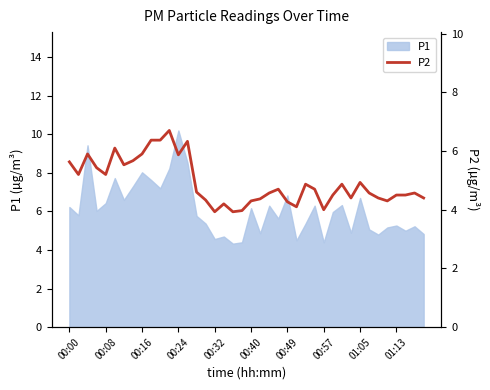

At which label does P1 reach its peak?

00:24